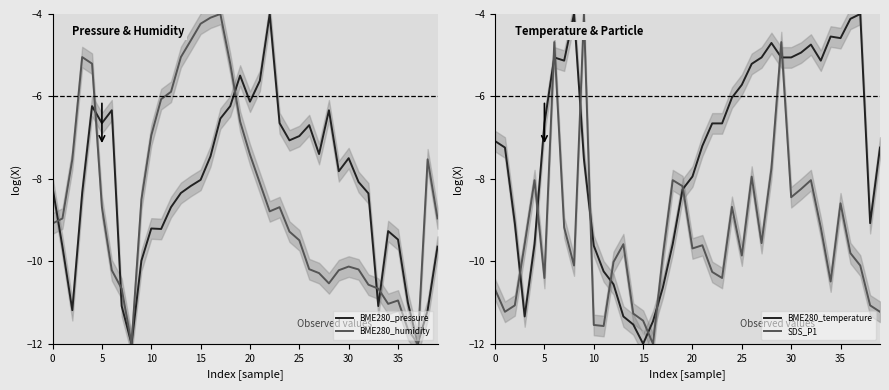

Rank the series at 13 from highest to lowest value.

BME280_humidity, BME280_pressure, SDS_P1, BME280_temperature